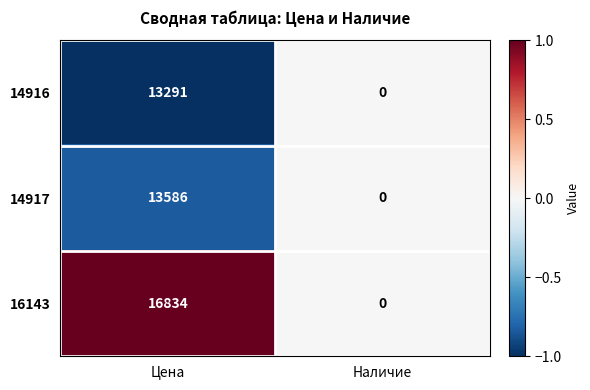

Between Цена and Наличие, which series saw the biggest shift?

16143